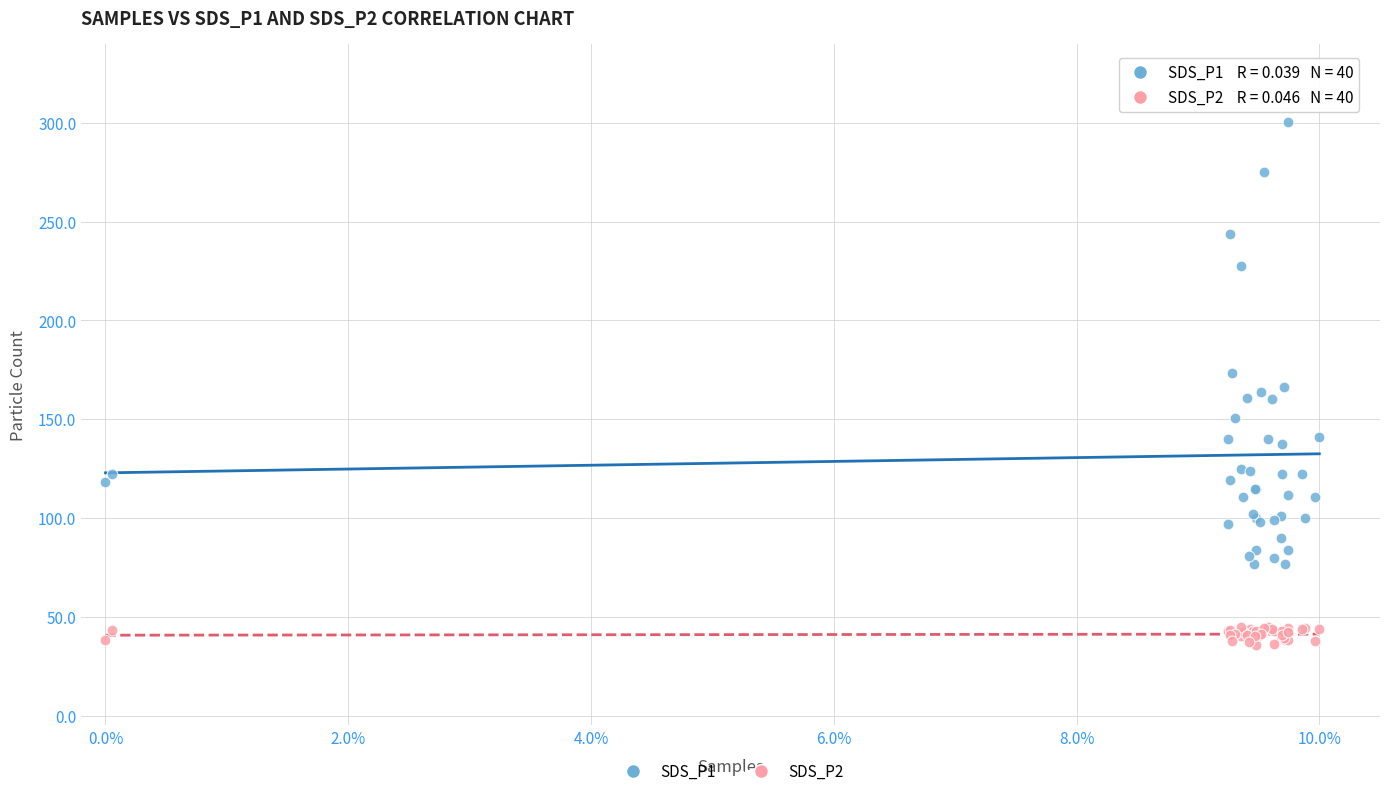

What are all the series names shown in the legend?

SDS_P1, SDS_P2